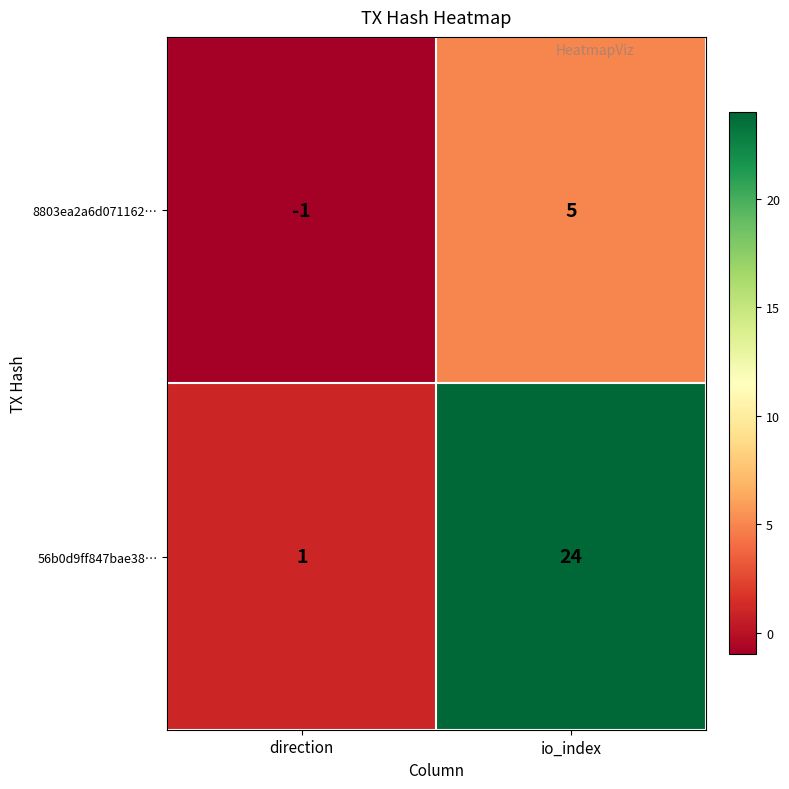

Is it true that 8803ea2a6d071162… equals -1 at direction?

True